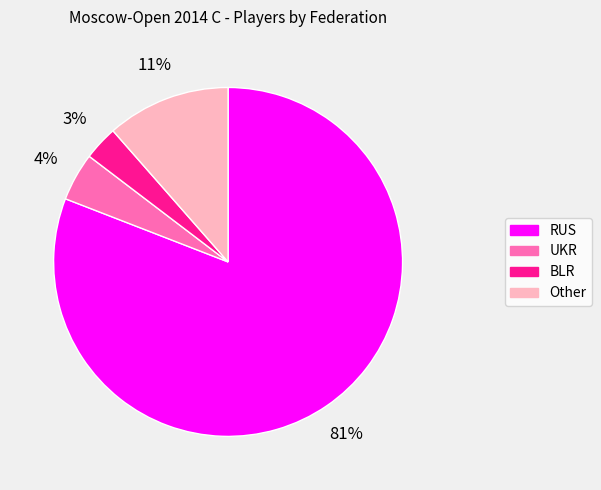

Which category has the biggest portion of the pie?

RUS